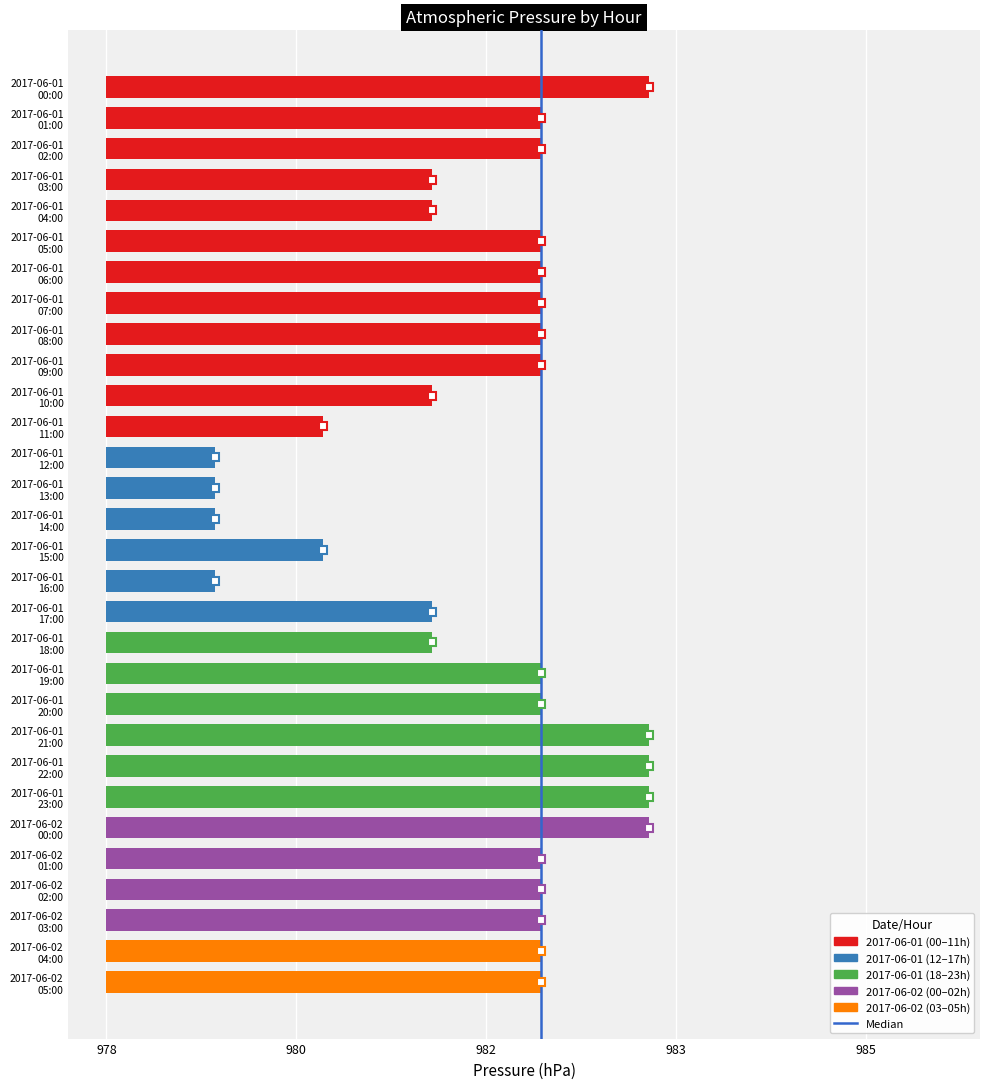

Which label corresponds to the largest value in the chart?

2017-06-01 00:00